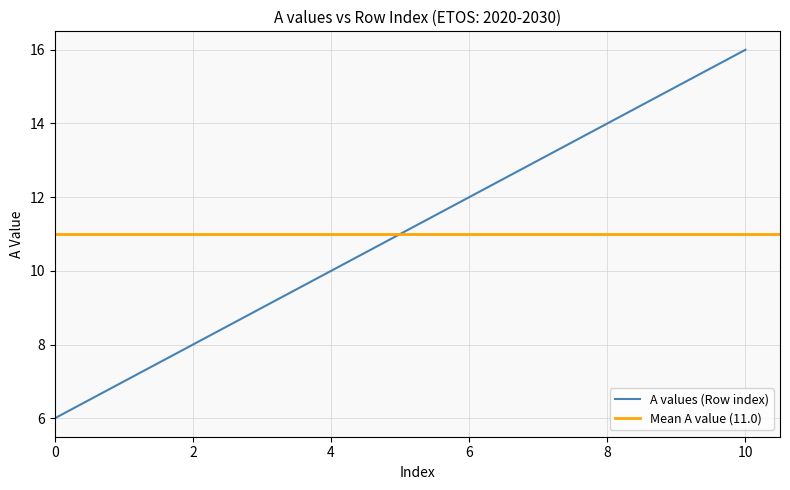

True or false: A values (Row index) has a value of 5 at 10.

False